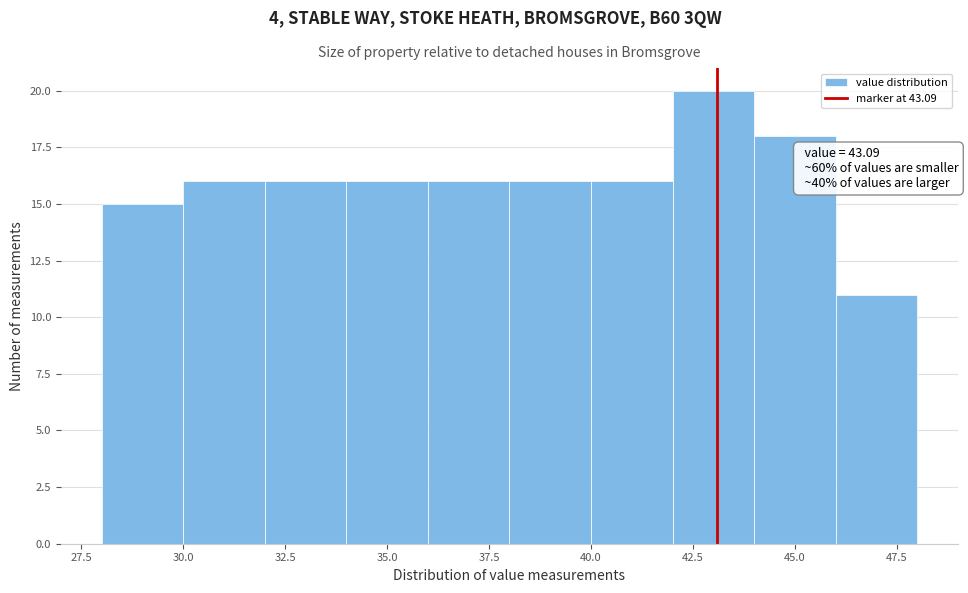

Over which range of the x-axis is the bar tallest?

42 to 44